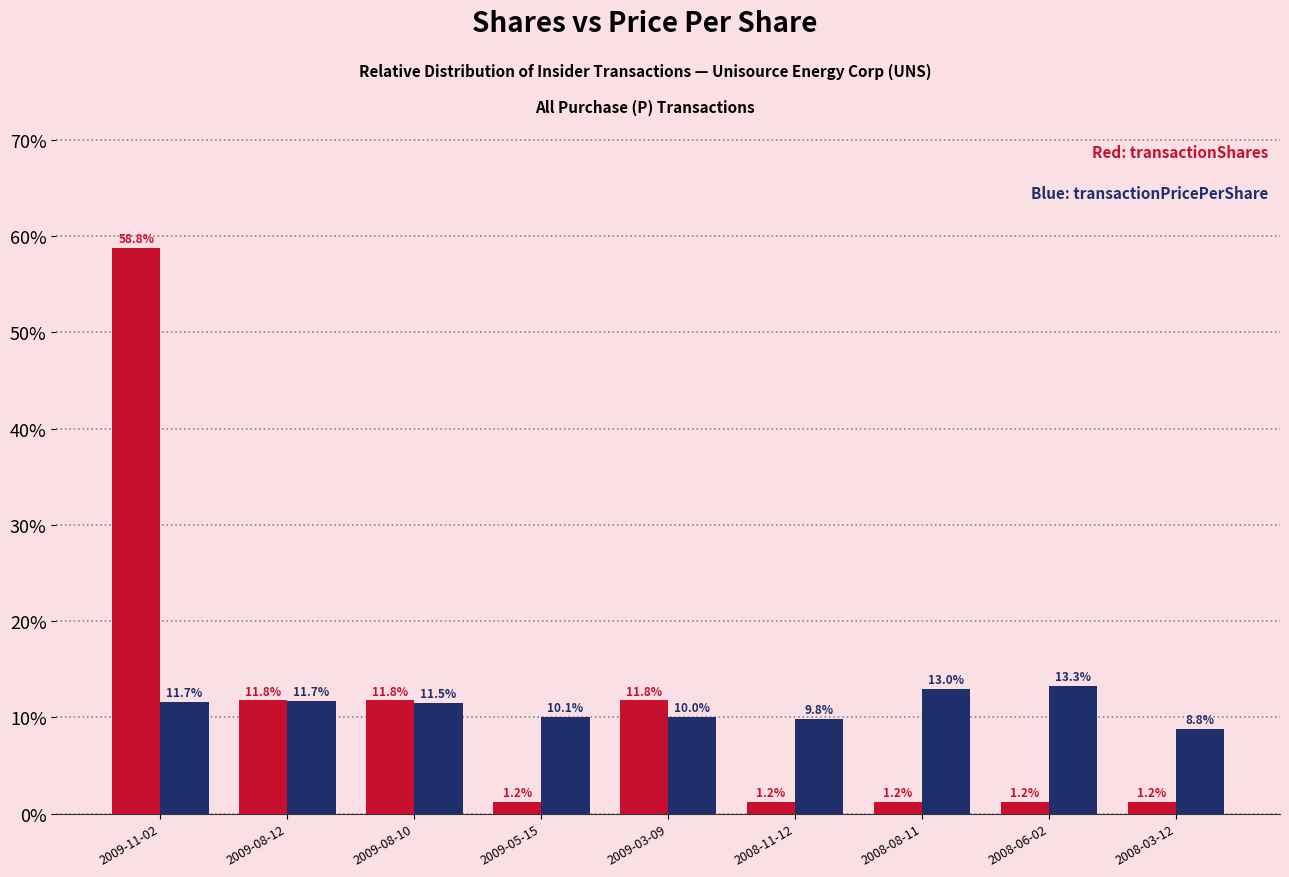

At which category is the sum across all series the highest?

2009-11-02